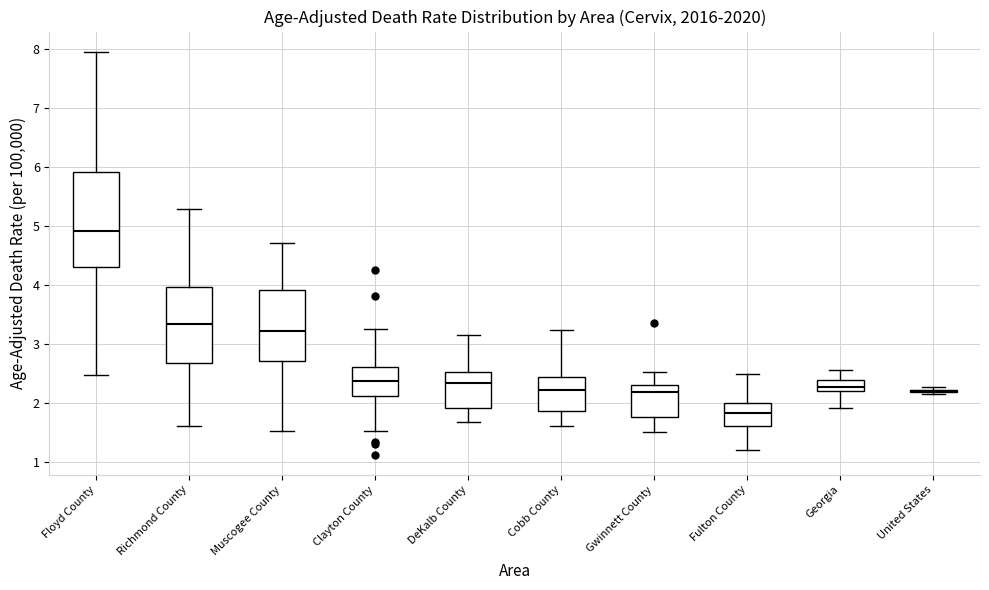

Reading left to right, read every box against the y-axis: the position of its median line, the range the box covers, and the ends of its whiskers. The values are not printed on the chart, so give them approximately, as read against the axis.

Floyd County: median 4.9, box 4.3 to 5.9, whiskers 2.5 to 8.0
Richmond County: median 3.3, box 2.7 to 4.0, whiskers 1.6 to 5.3
Muscogee County: median 3.2, box 2.7 to 3.9, whiskers 1.5 to 4.7
Clayton County: median 2.4, box 2.1 to 2.6, whiskers 1.5 to 3.3
DeKalb County: median 2.3, box 1.9 to 2.5, whiskers 1.7 to 3.2
Cobb County: median 2.2, box 1.9 to 2.4, whiskers 1.6 to 3.2
Gwinnett County: median 2.2, box 1.8 to 2.3, whiskers 1.5 to 2.5
Fulton County: median 1.8, box 1.6 to 2.0, whiskers 1.2 to 2.5
Georgia: median 2.3, box 2.2 to 2.4, whiskers 1.9 to 2.6
United States: box collapsed to a line at 2.2, whiskers 2.1 to 2.3